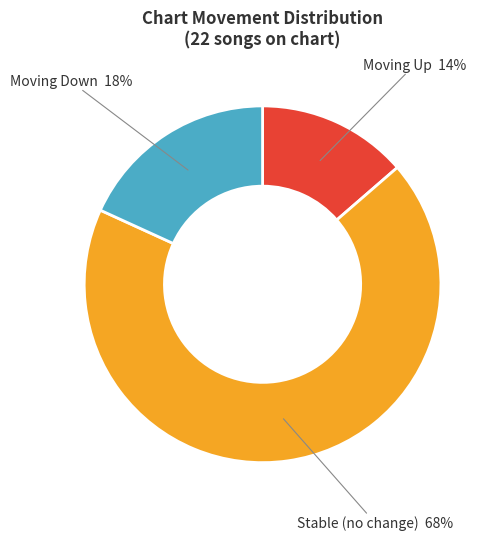

Does any single category account for the majority?

Yes